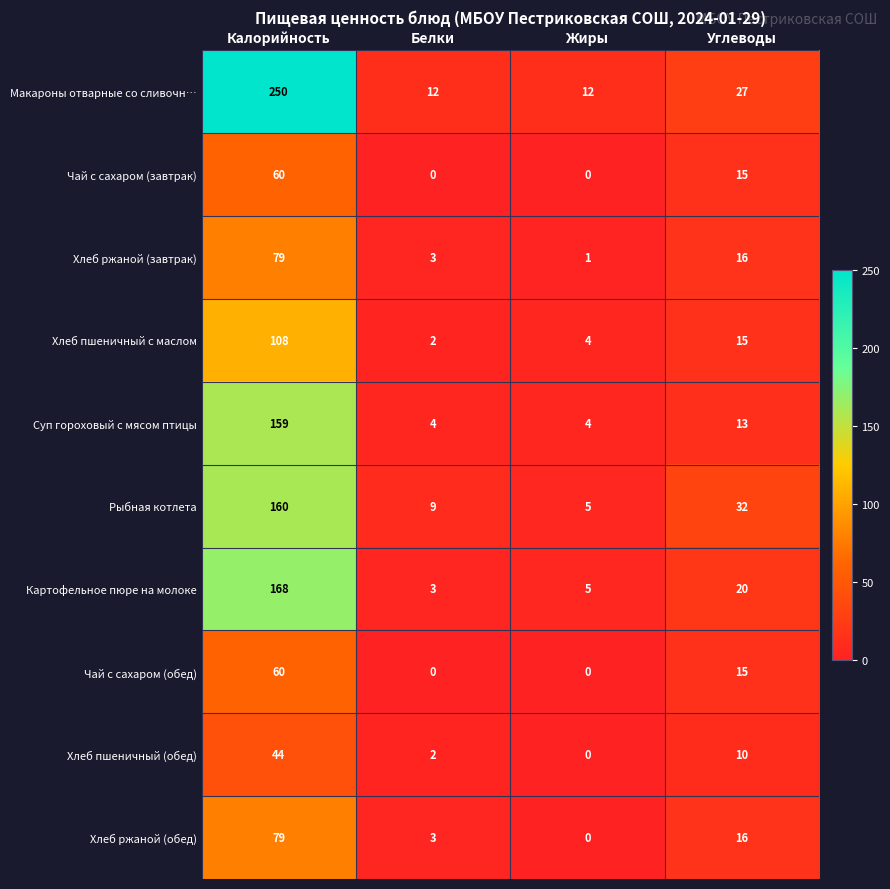

Rank the categories by Картофельное пюре на молоке value from lowest to highest.

Белки, Жиры, Углеводы, Калорийность